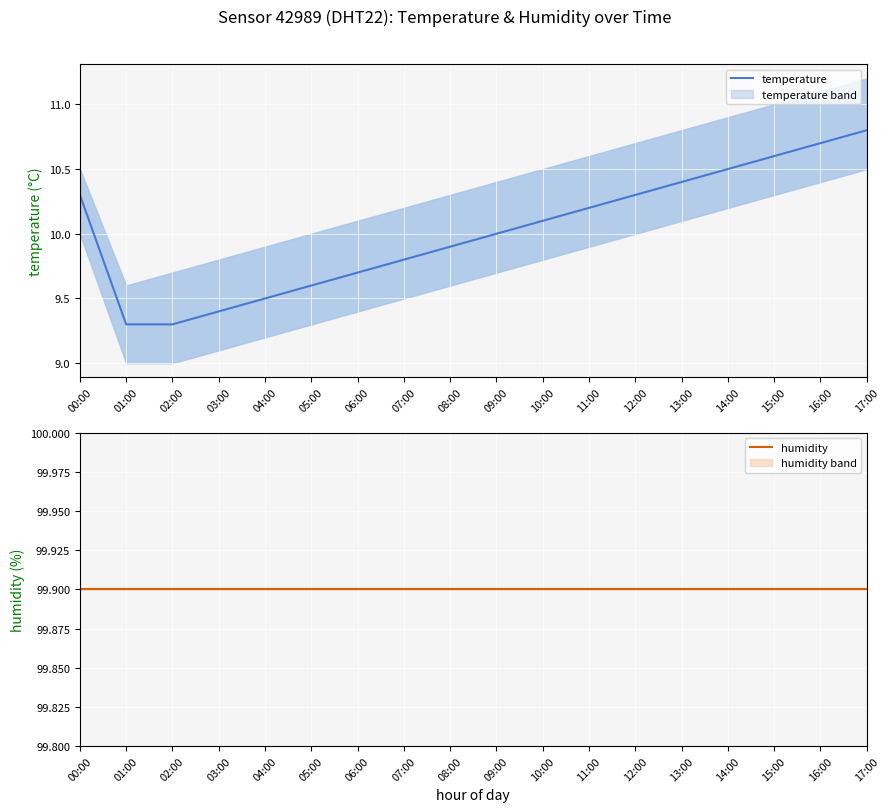

The value of temperature at 02:00 is 3.1. True or false?

False